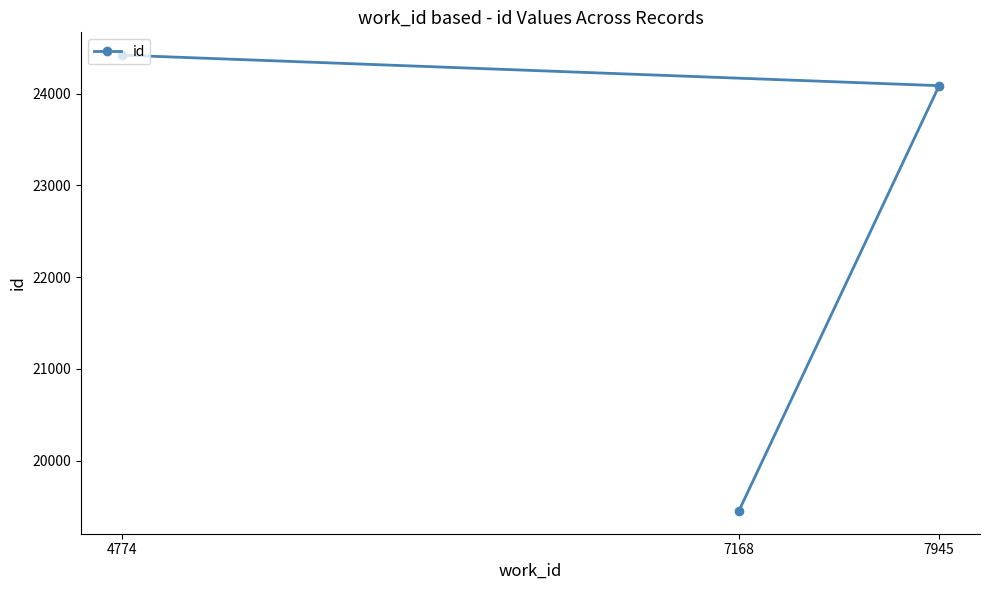

The chart shows a value of 39901 at 7945. True or false?

False